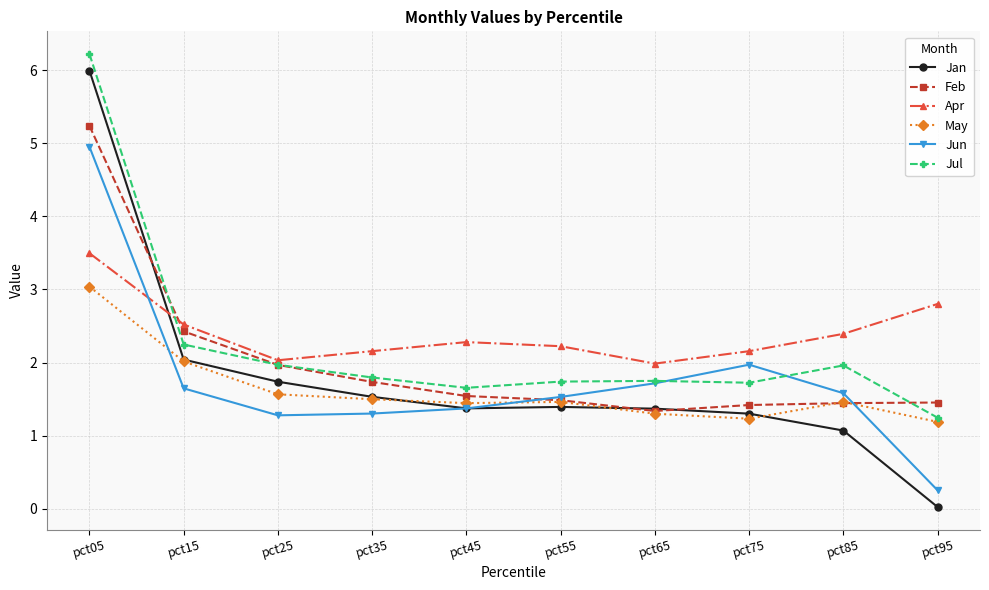

Between pct85 and pct95, which series saw the biggest shift?

Jun